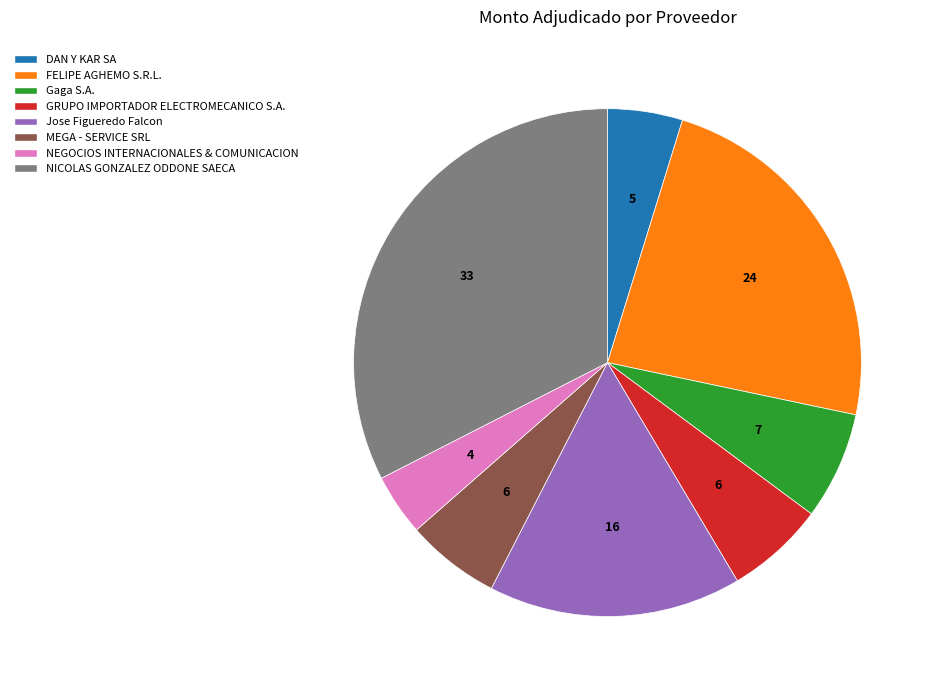

What is the largest slice in the pie chart?

NICOLAS GONZALEZ ODDONE SAECA